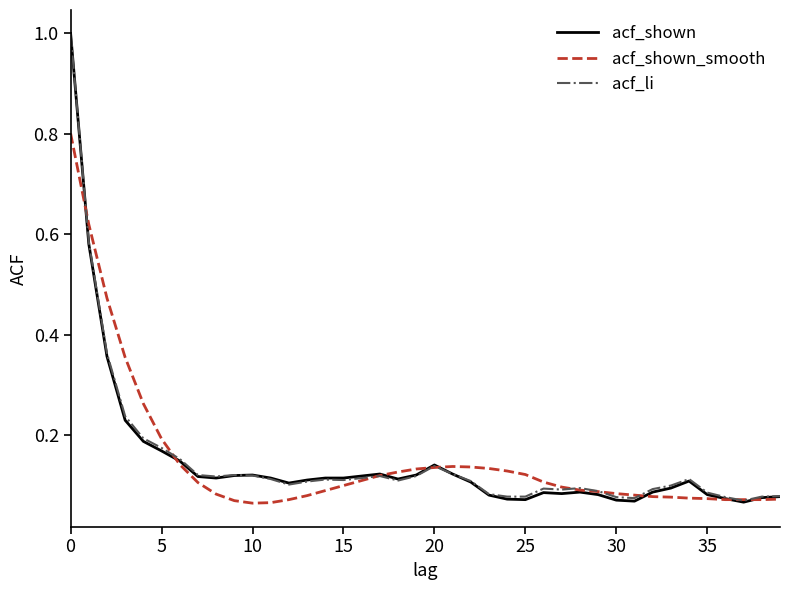

What is the greatest value displayed?

1.0